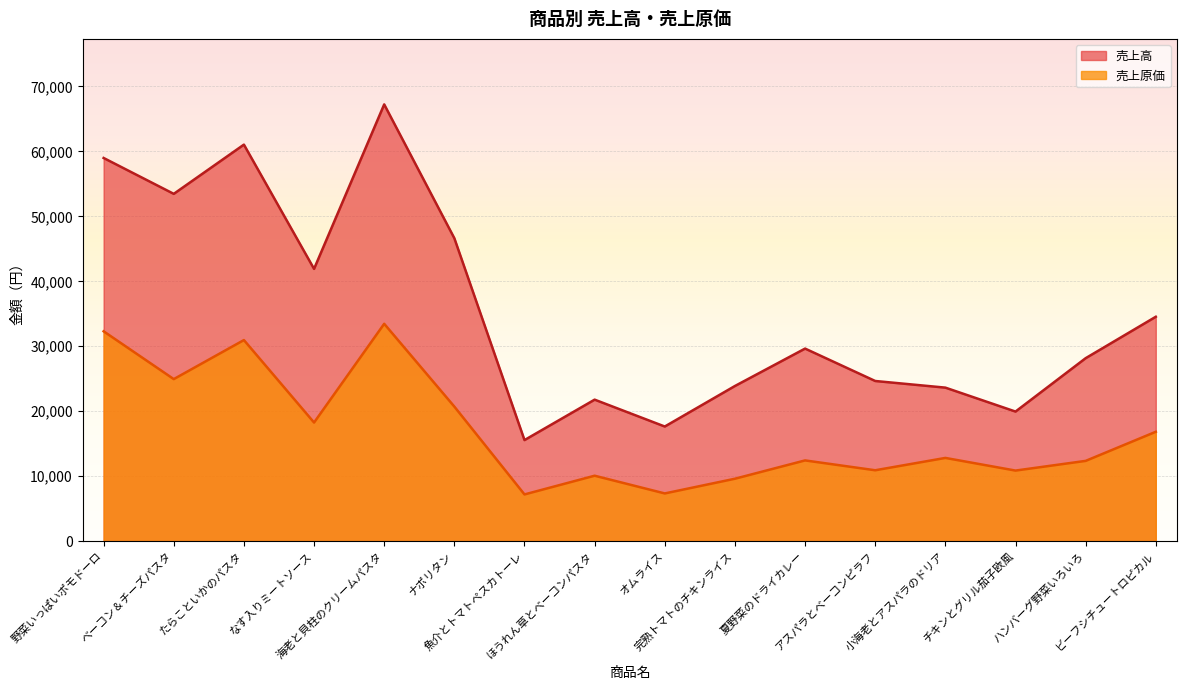

Where does the 売上高 series first go above 29640?

野菜いっぱいポモドーロ